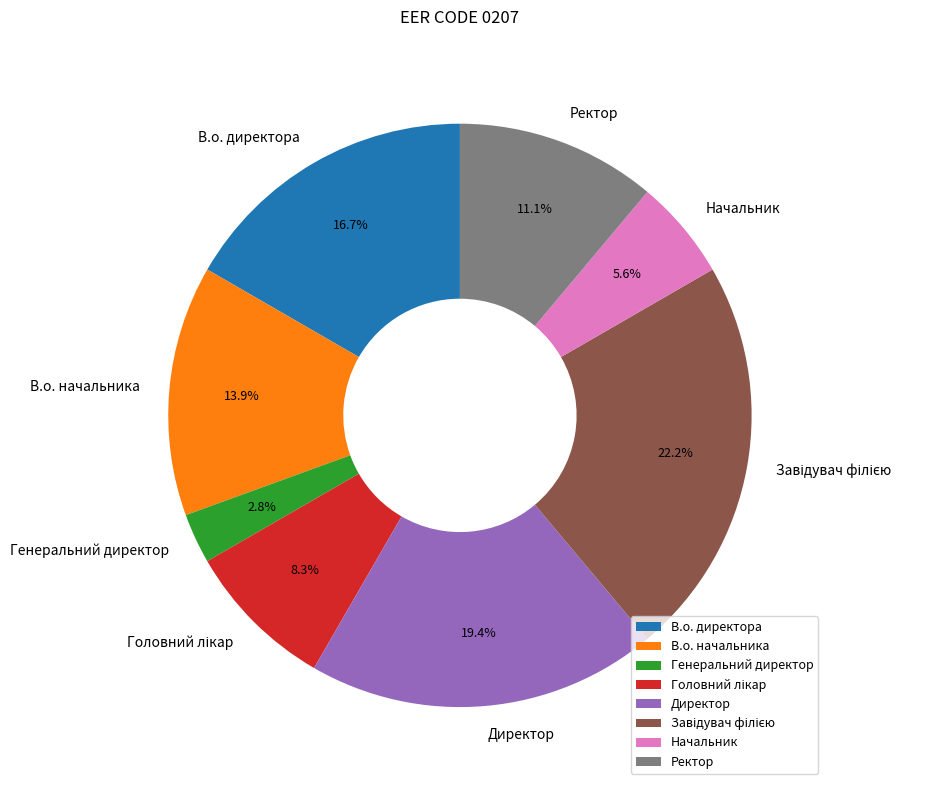

How many segments does this pie chart have?

8